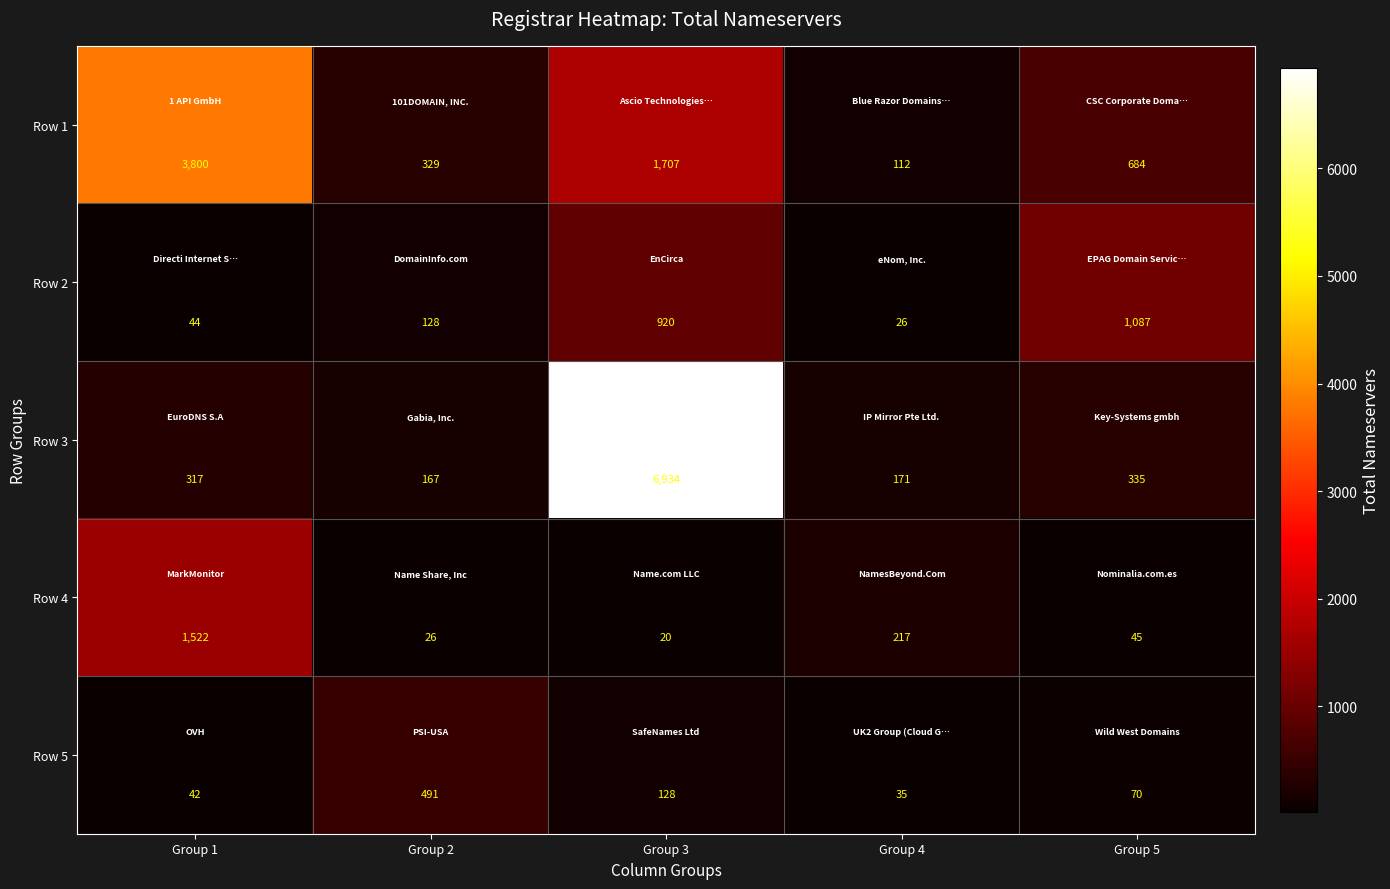

What is the approximate value of Row 1 at Group 3?

1707